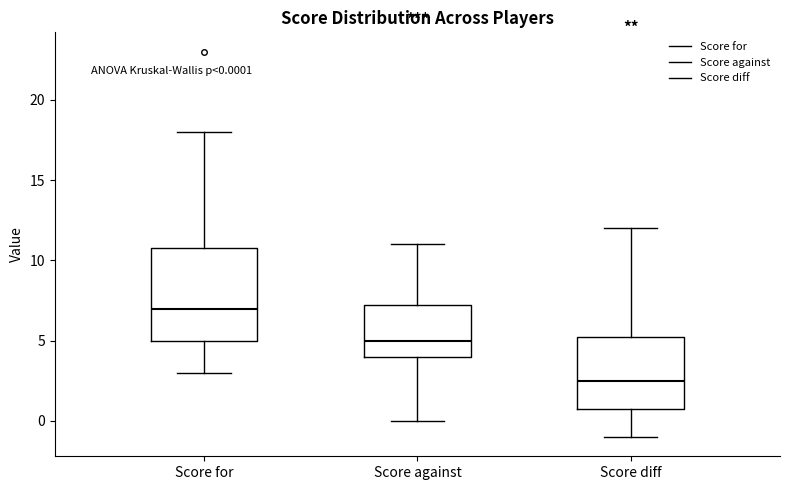

Which box's median line is the lowest?

Score diff